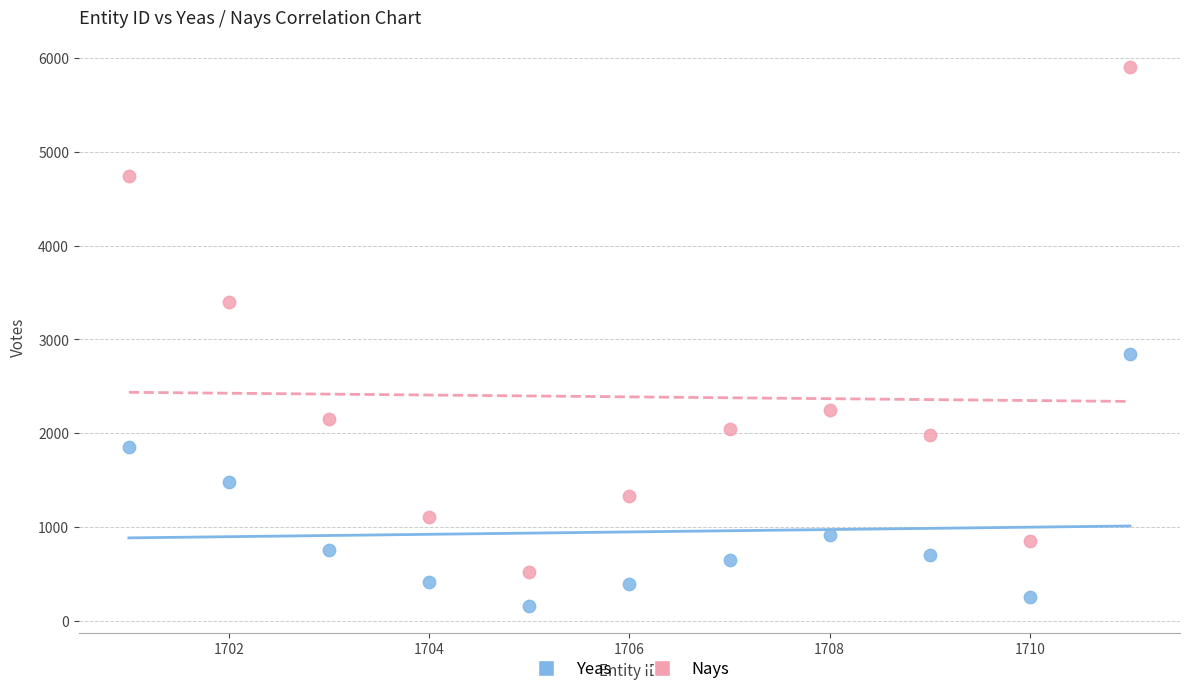

Which series contains the highest Y value?

Nays